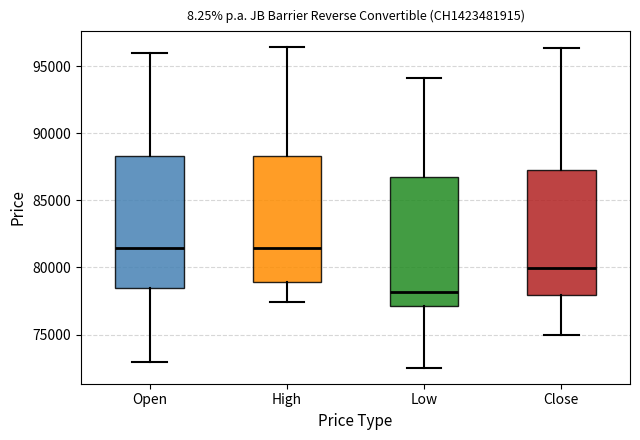

Reading left to right, transcribe this box plot: for each box, give where its median line is, the range the box spans, and where its two whiskers end, as read against the y-axis. The values are not printed on the chart, so give them approximately, as read against the axis.

Open: median 81500, box 78500 to 88500, whiskers 73000 to 96000
High: median 81500, box 79000 to 88500, whiskers 77500 to 96500
Low: median 78000, box 77000 to 87000, whiskers 72500 to 94000
Close: median 80000, box 78000 to 87000, whiskers 75000 to 96500